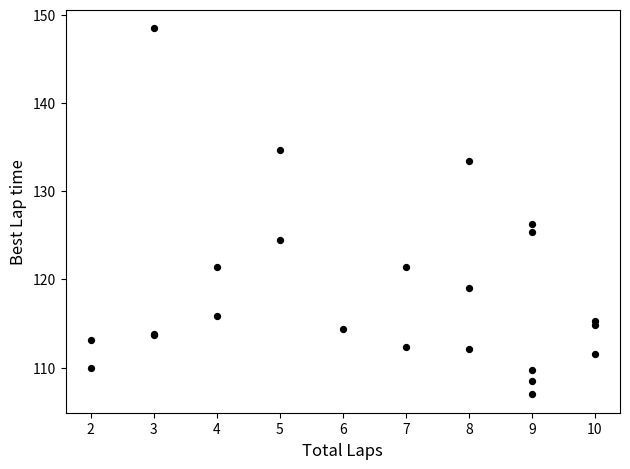

What Y value in the scatter plot is closest to 127?

126.3